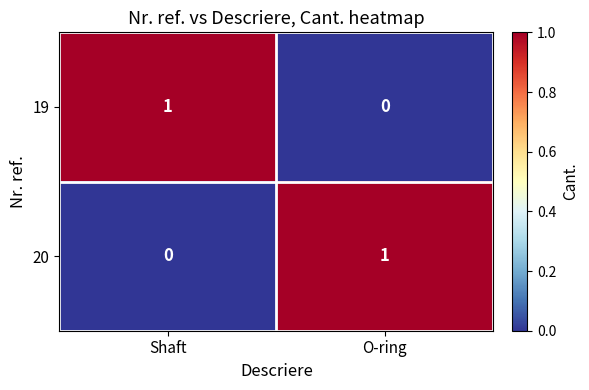

The 20 series shows 1 at O-ring. True or false?

True